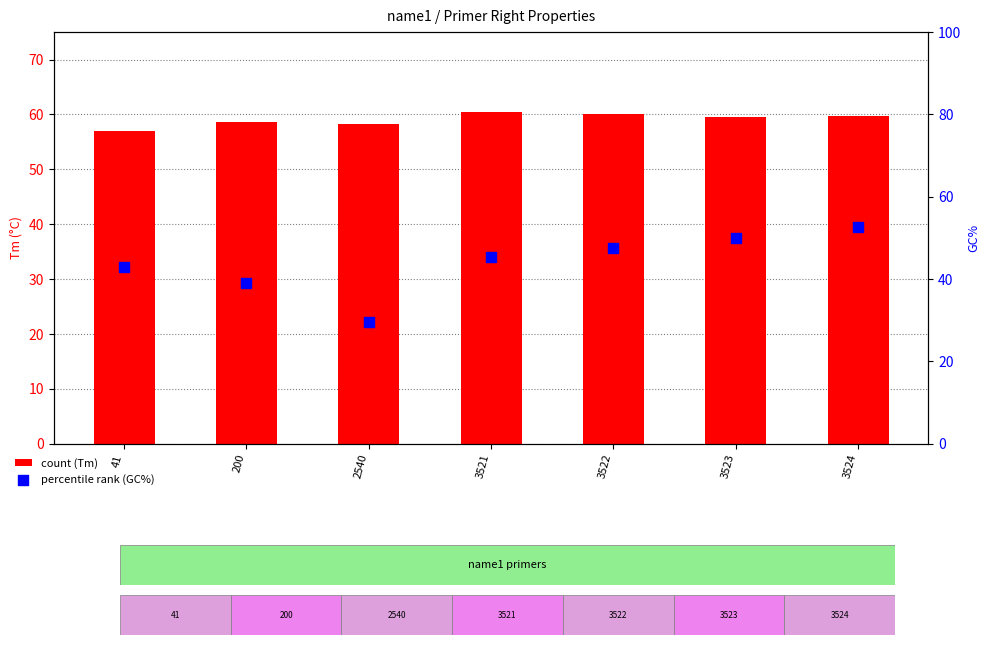

Is the value of PRIMER_RIGHT_0_GC_PERCENT at 200 greater than the value of PRIMER_RIGHT_0_TM at 2540?

No